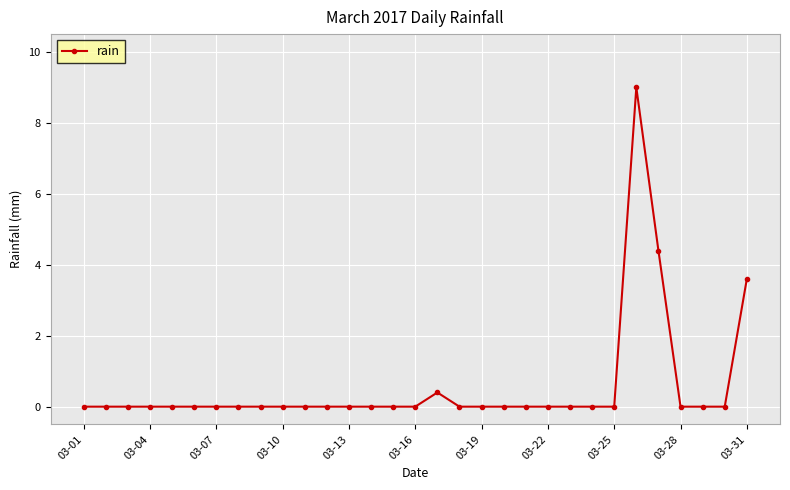

What is the difference between the maximum and second lowest values?

9.0